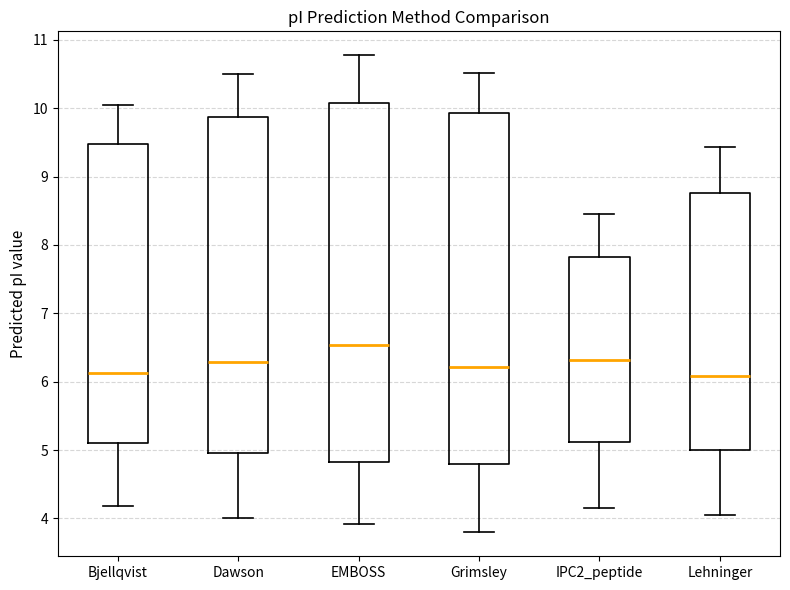

Comparing the boxes themselves (not the whiskers), which one is the tallest?

EMBOSS